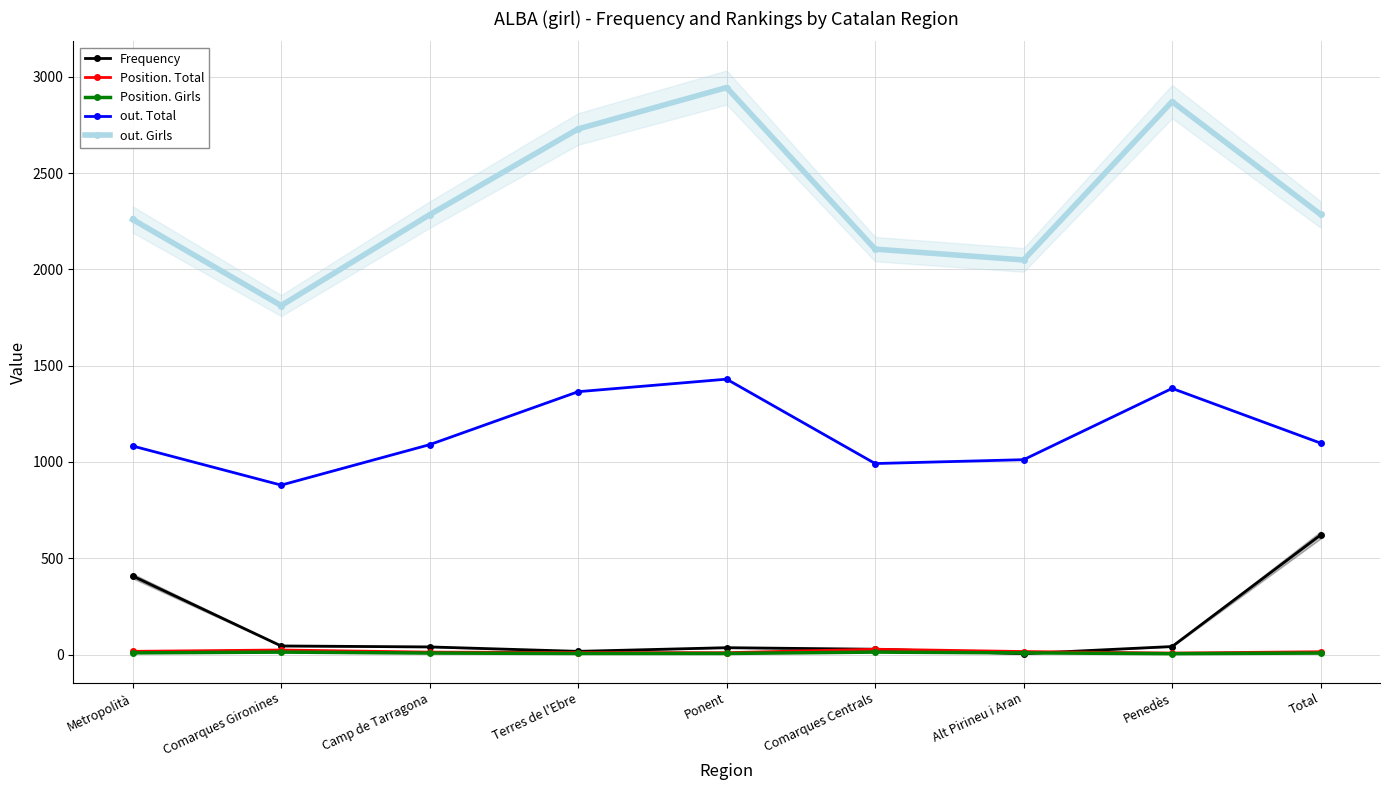

What is the difference between the Position. Total values at Comarques Gironines and Camp de Tarragona?

11